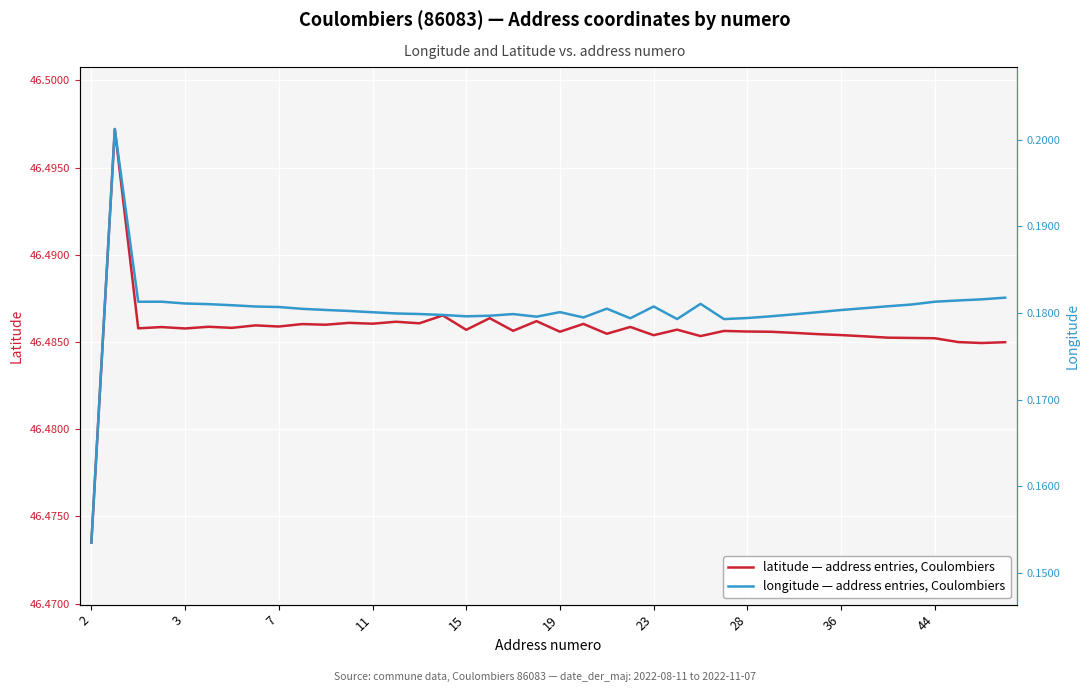

The value of latitude — address entries, Coulombiers at 2 is 16.6. True or false?

False